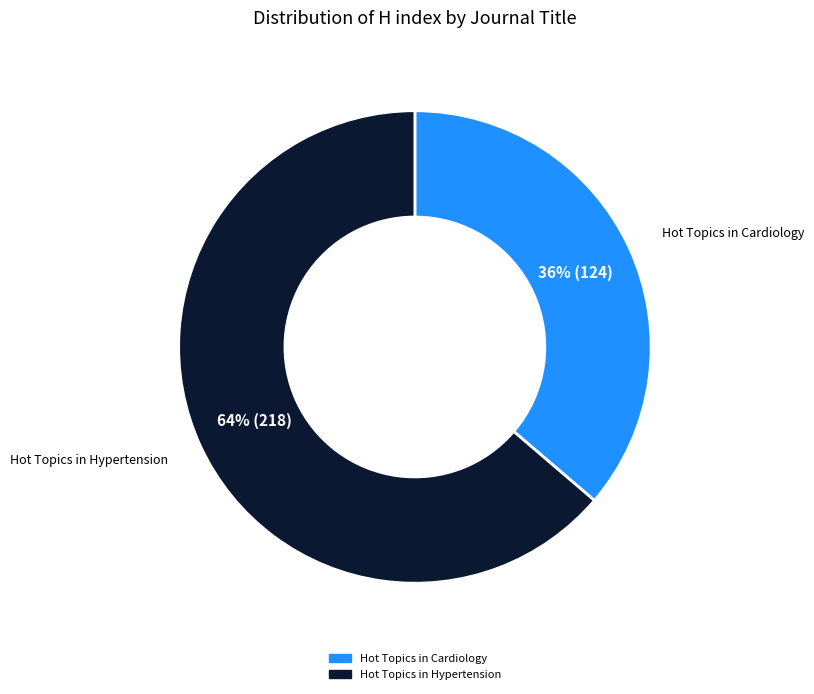

To the nearest percent, what is the combined percentage of Hot Topics in Hypertension and Hot Topics in Cardiology?

100%